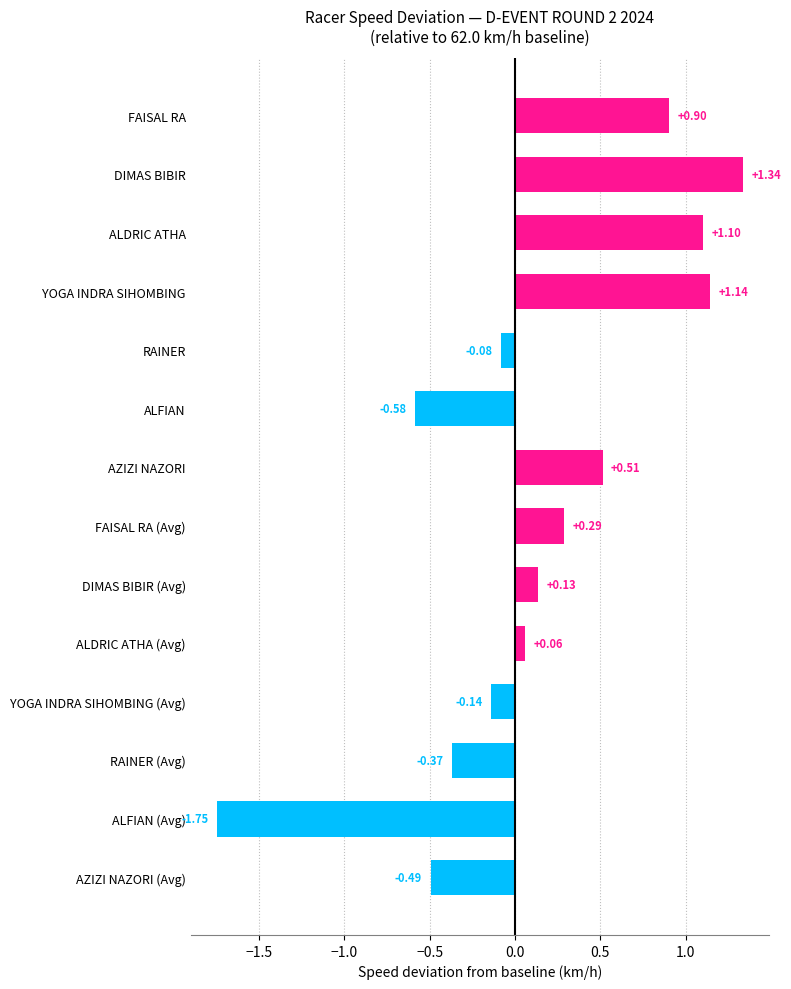

What is the label of the 1st bar from the top?

FAISAL RA